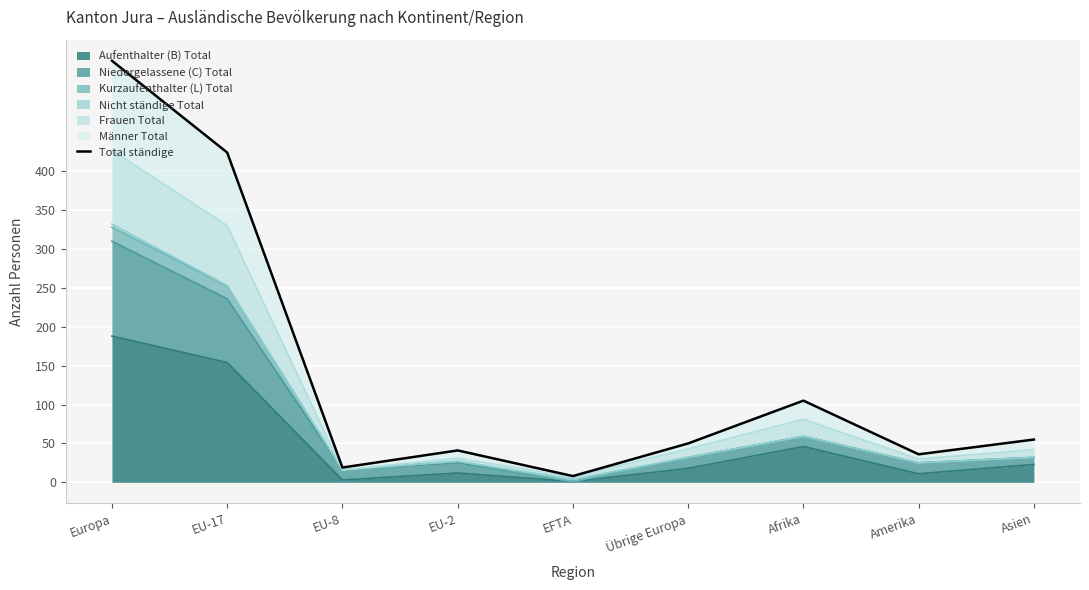

Which has a higher value, EU-17 or Afrika?

EU-17